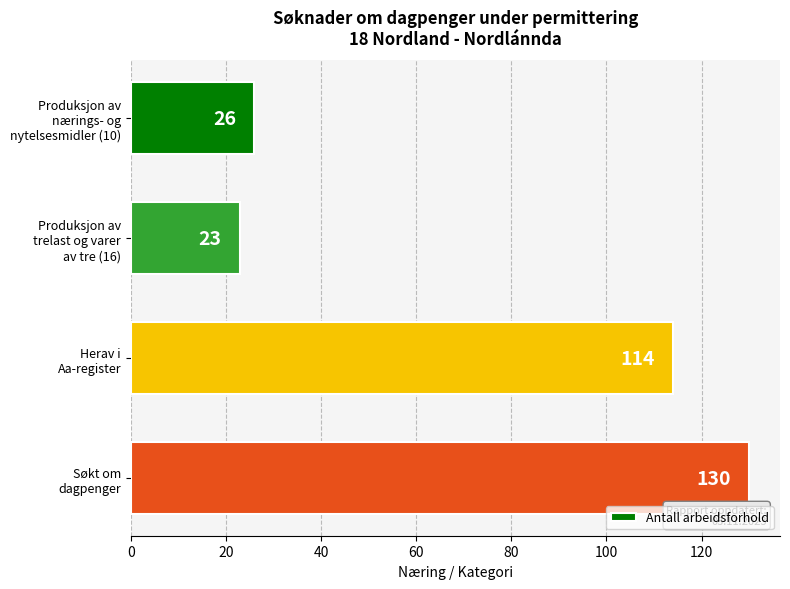

Which category has the lowest value across all series?

Produksjon av
trelast og varer
av tre (16)